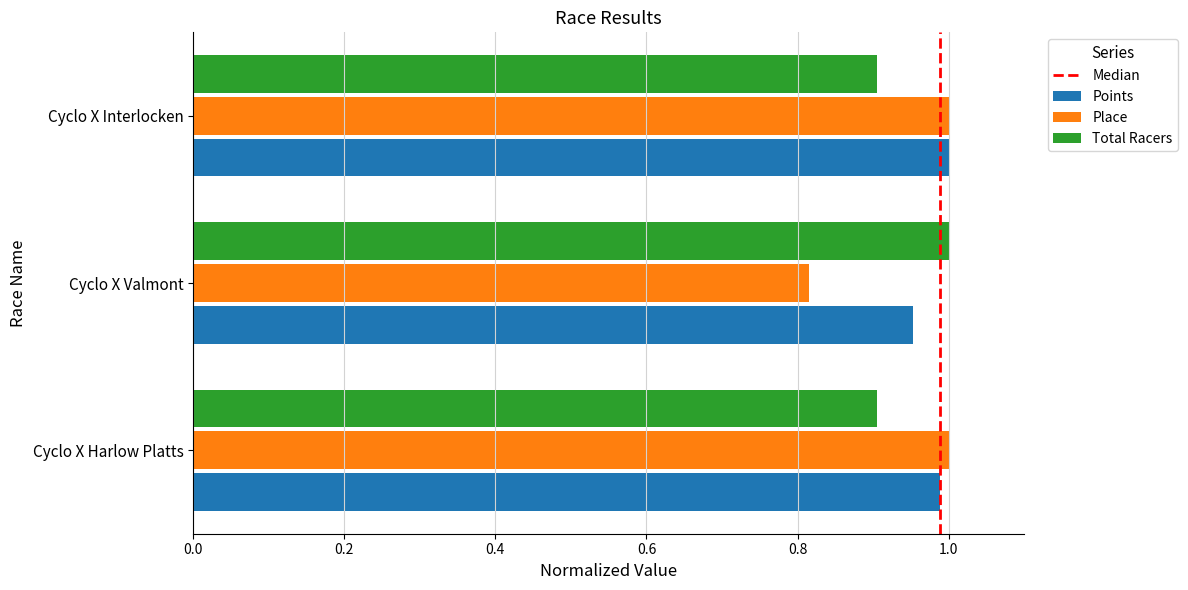

The Points series shows 0.5 at Cyclo X Harlow Platts. True or false?

False